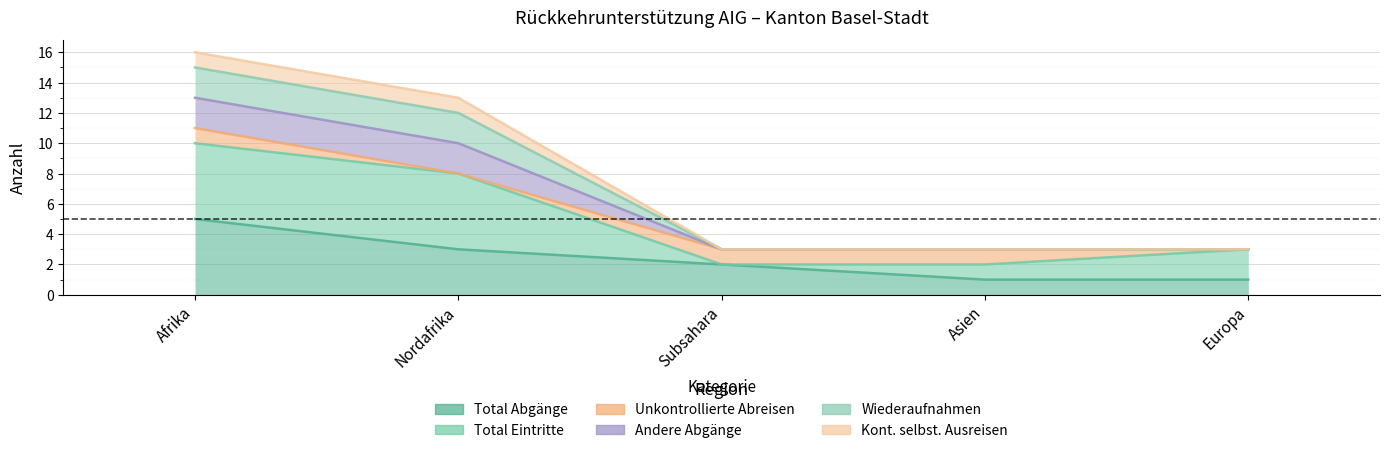

At which category does the chart reach its minimum across all series?

Asien